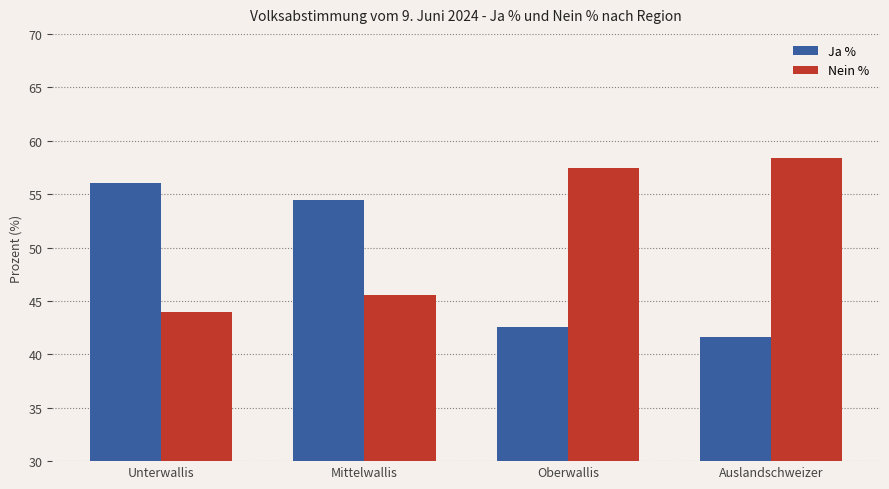

What is the sum of all Nein % values?

205.4